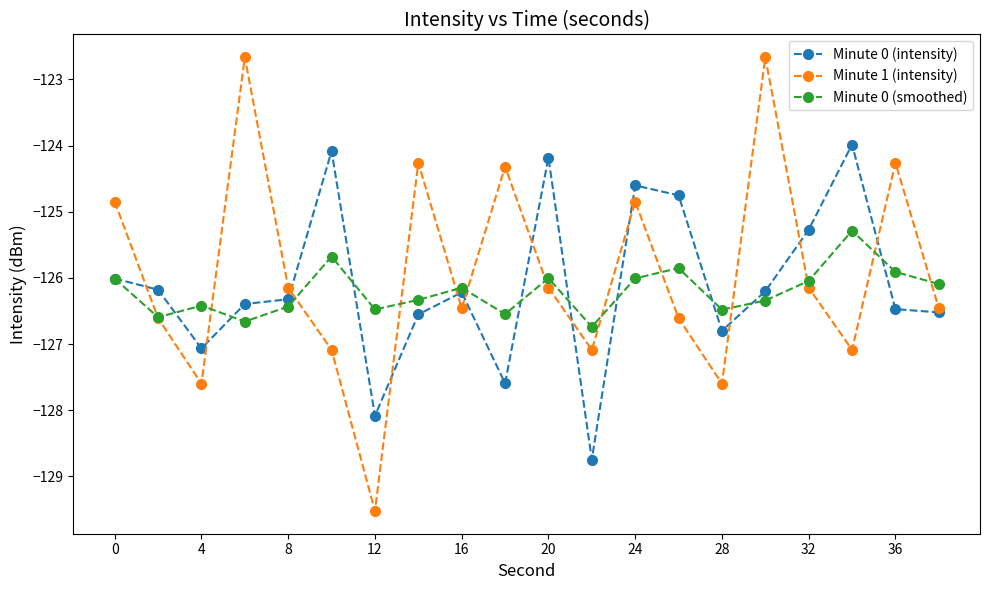

Rank the series by their maximum value, from lowest to highest.

Minute 0 (smoothed), Minute 0 (intensity), Minute 1 (intensity)